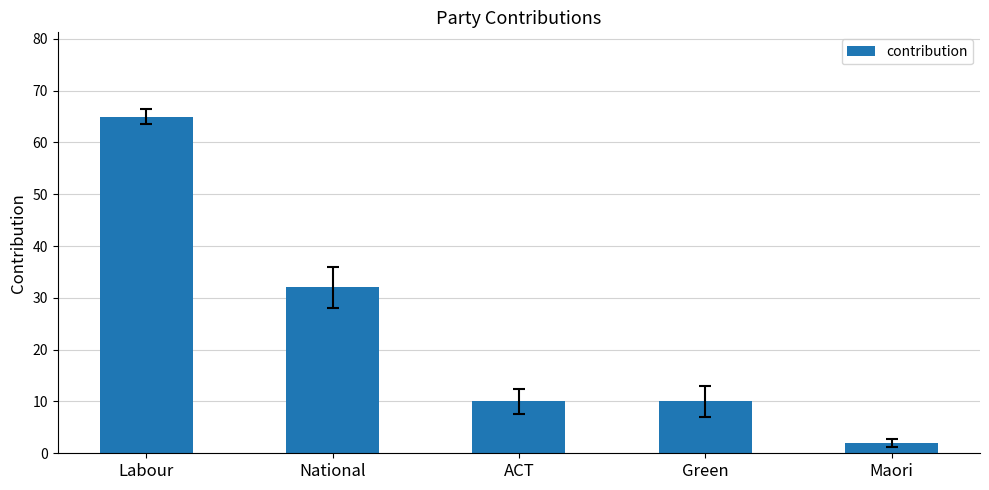

Is it true that the value at Maori is 2?

True